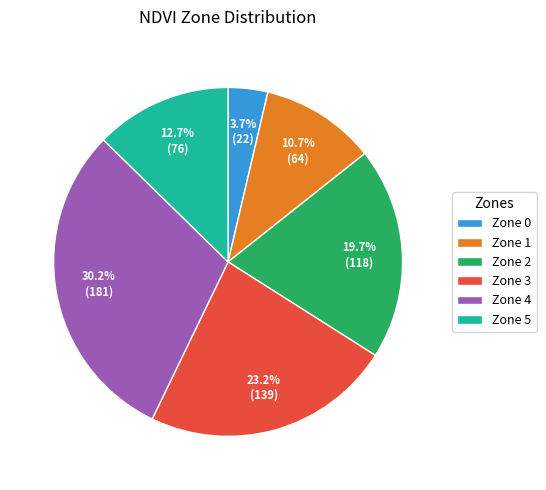

Combined, what portion of the pie is Zone 5 and Zone 2?

32.3%